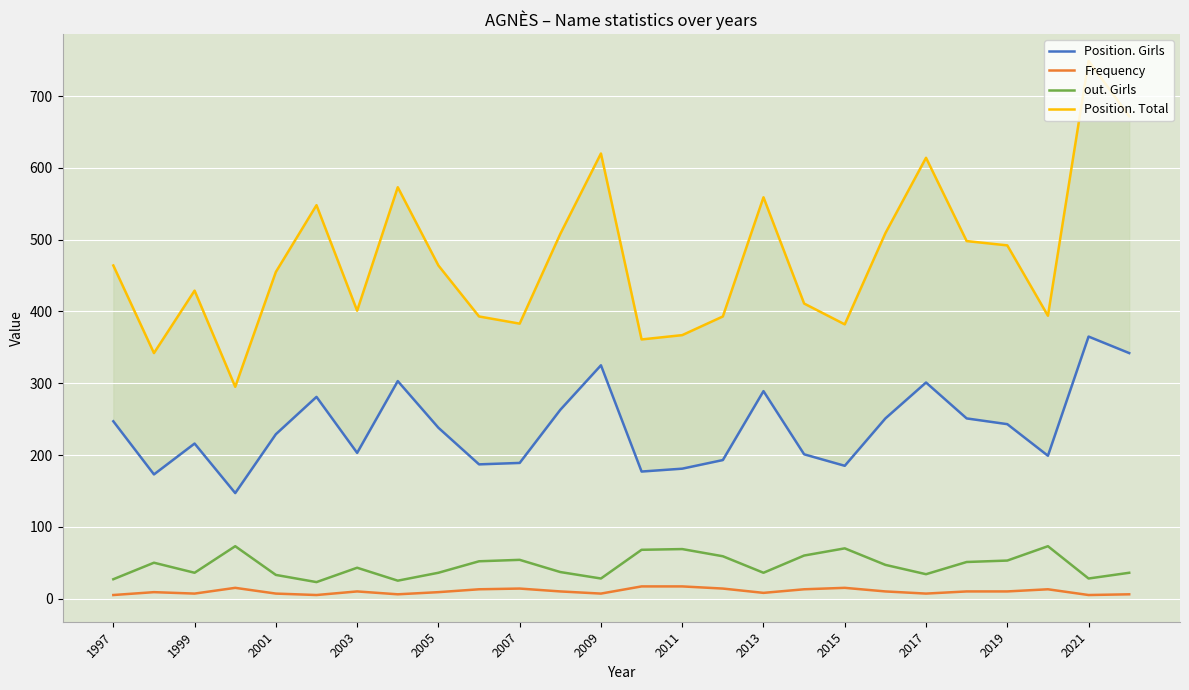

How many interior local valleys does the out. Girls series have?

7